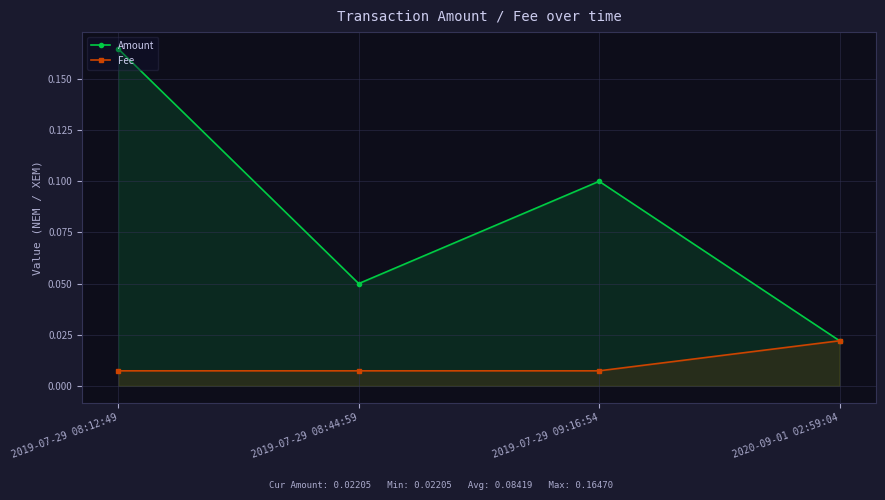

How many data points does each series have?

4